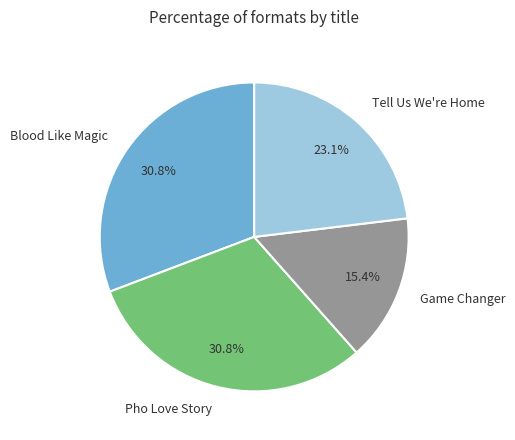

To the nearest percent, what is the difference between the largest and smallest slice percentages?

15%